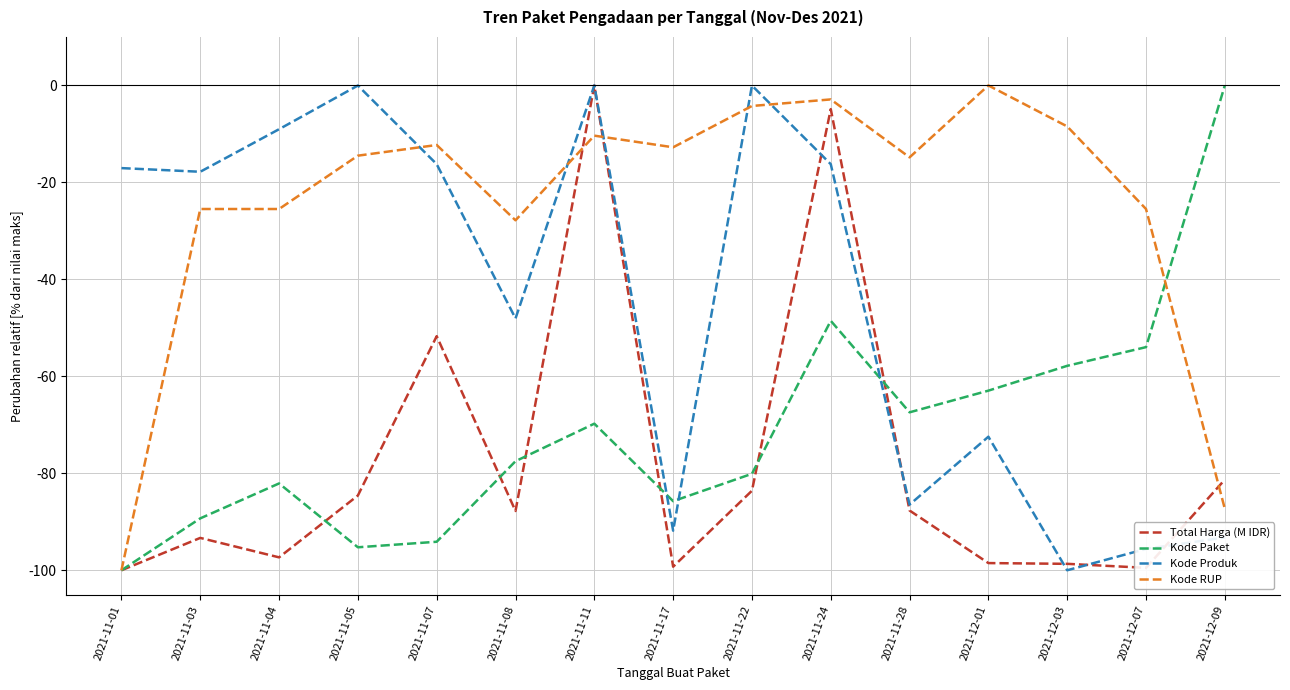

Read the Kode Paket value at 2021-12-01.

-63.0